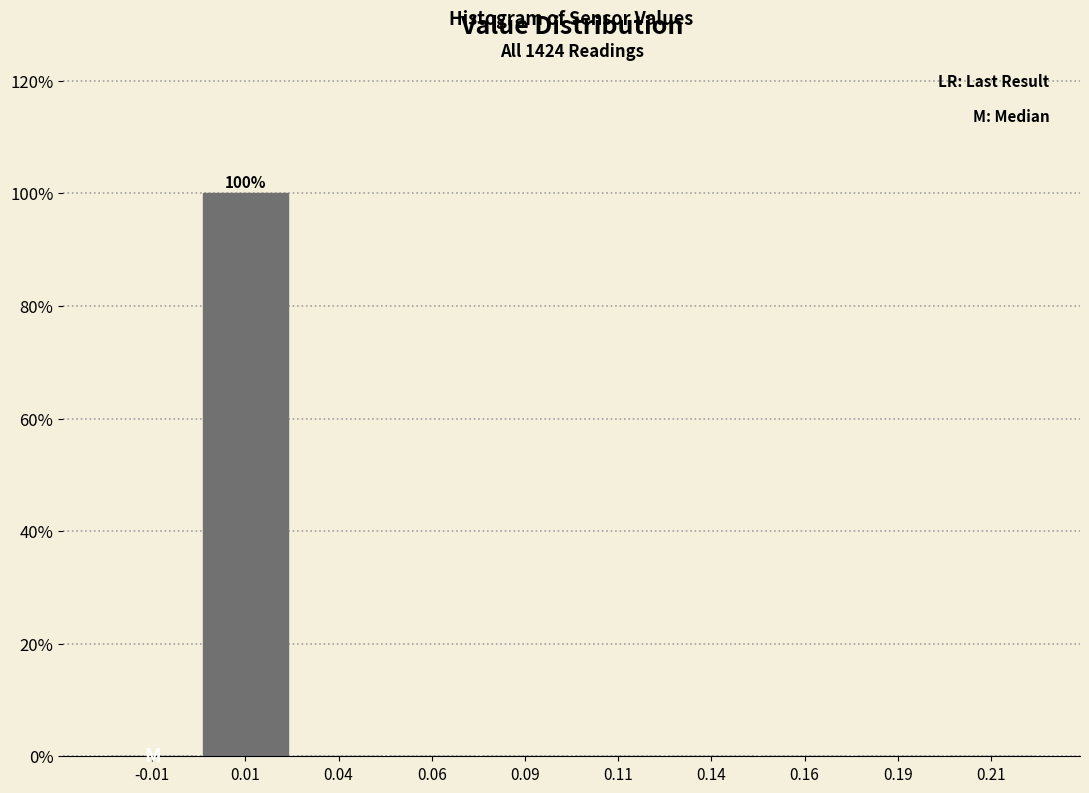

Which range on the x-axis has the tallest bar?

0.000 to 0.025